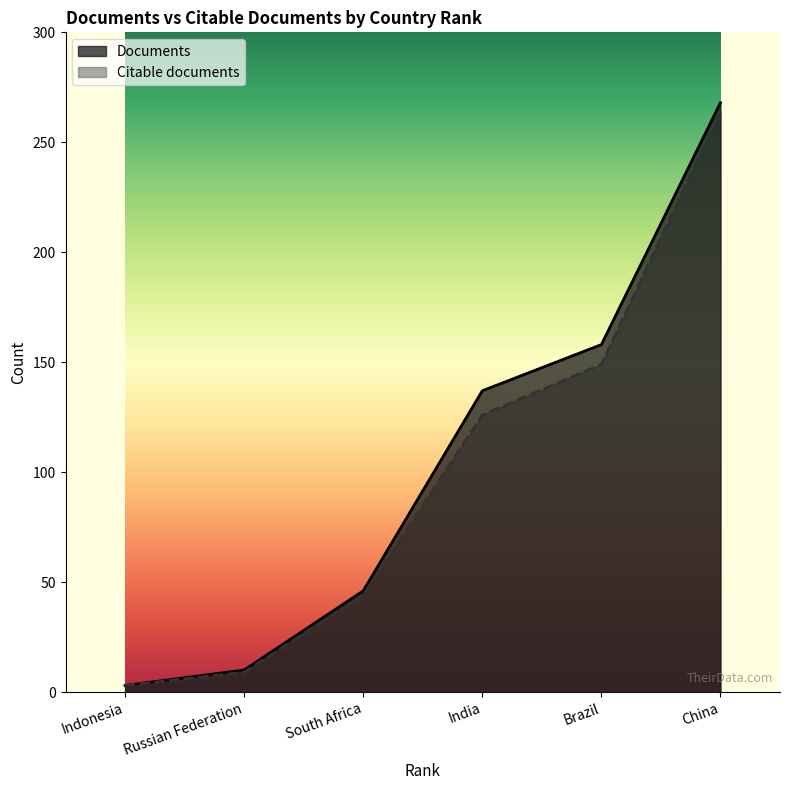

Reading left to right, what are all the values shown in this chart?

Documents: Indonesia=3	Russian Federation=10	South Africa=46	India=137	Brazil=158	China=268
Citable documents: Indonesia=3	Russian Federation=9	South Africa=44	India=126	Brazil=149	China=264